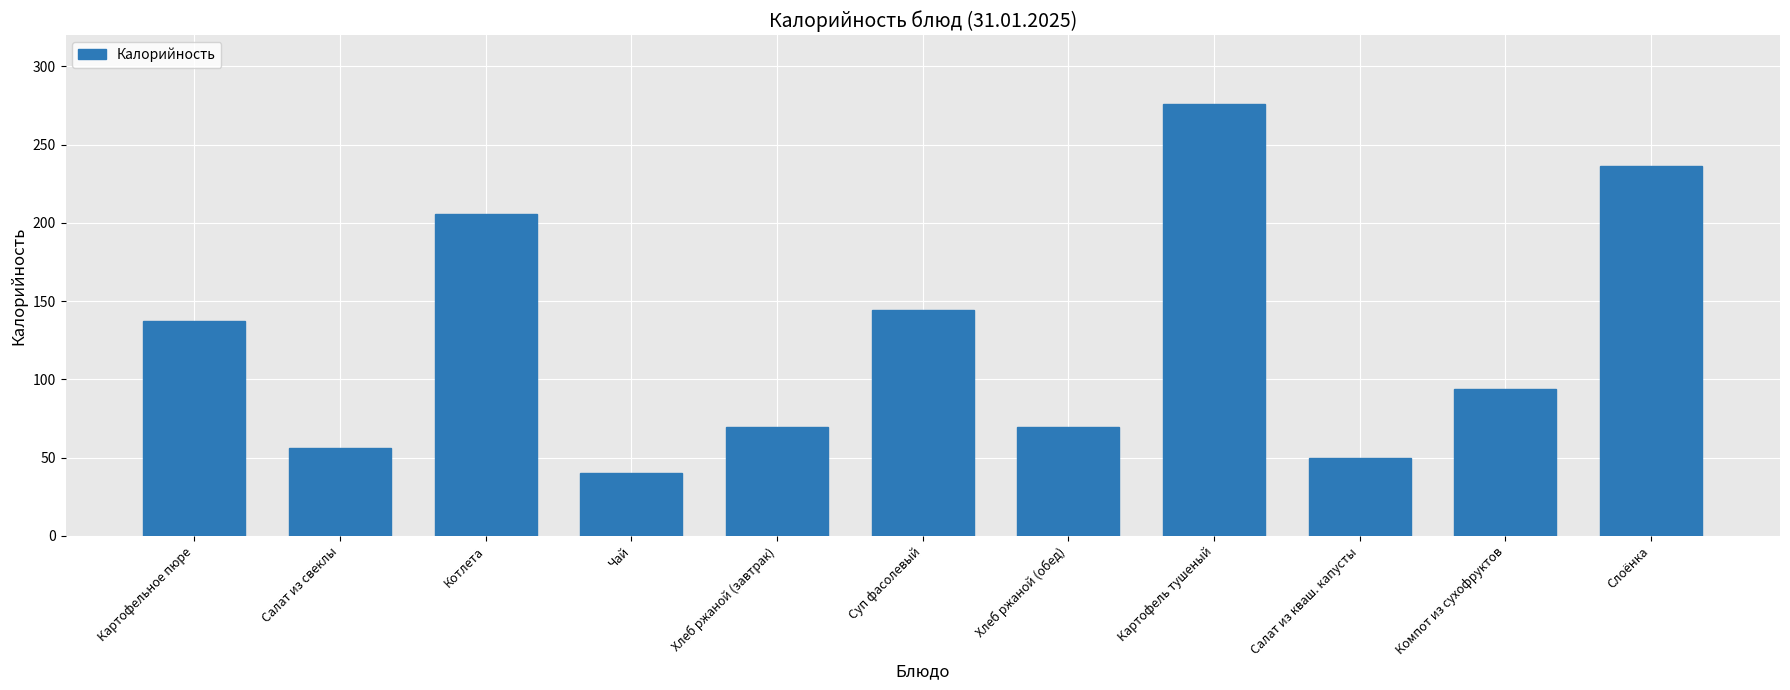

What is the label of the 11th bar from the right?

Картофельное пюре